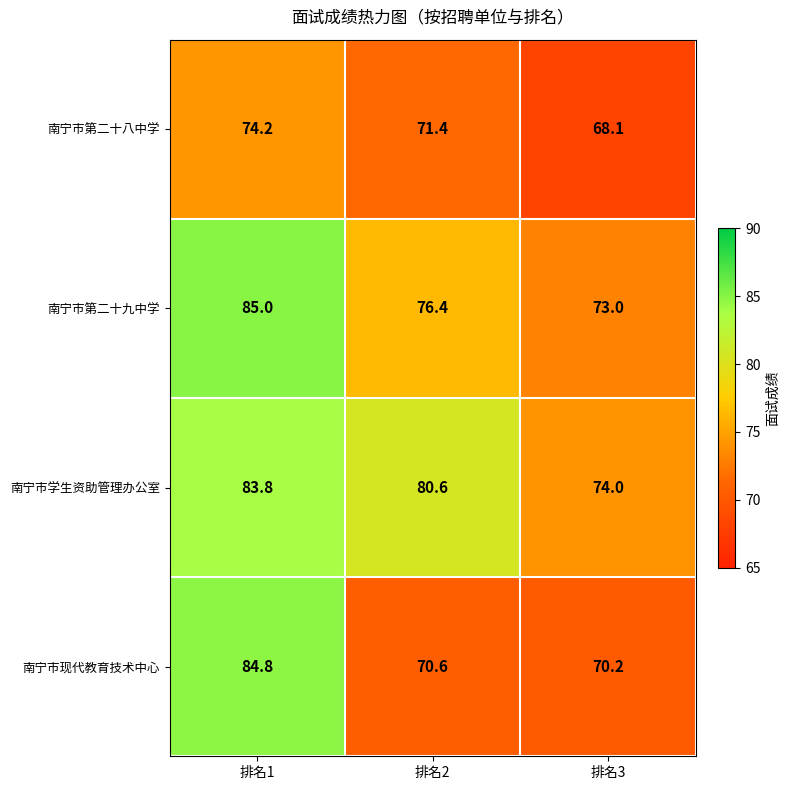

At 排名2, list the series in order from smallest to largest.

南宁市现代教育技术中心, 南宁市第二十八中学, 南宁市第二十九中学, 南宁市学生资助管理办公室